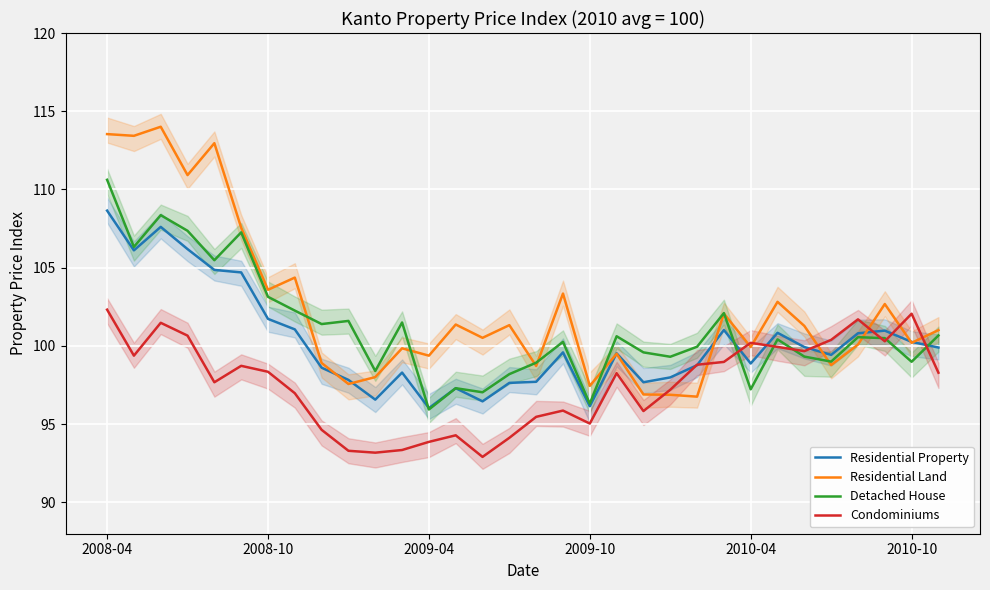

Reading left to right, list all the values displayed in this chart.

Residential Property: 108.7	106.1	107.6	106.2	104.9	104.7	101.7	101.1	98.6	97.8	96.6	98.3	96.0	97.3	96.5	97.6	97.7	99.6	96.2	99.5	97.7	98.0	98.8	101.0	98.9	100.8	99.9	99.4	100.8	101.0	100.3	99.9
Residential Land: 113.5	113.4	114.0	110.9	113.0	107.6	103.6	104.4	98.9	97.6	98.0	99.8	99.4	101.4	100.5	101.3	98.7	103.3	97.5	99.5	96.9	96.9	96.8	102.1	99.9	102.8	101.3	98.8	100.1	102.7	100.2	101.0
Detached House: 110.6	106.3	108.4	107.4	105.5	107.3	103.1	102.3	101.4	101.6	98.4	101.5	95.9	97.3	97.0	98.2	98.9	100.3	96.3	100.6	99.6	99.3	100.0	102.1	97.2	100.4	99.3	99.0	100.6	100.5	99.0	100.7
Condominiums: 102.3	99.4	101.5	100.7	97.7	98.7	98.3	97.0	94.6	93.3	93.2	93.3	93.9	94.3	92.9	94.1	95.5	95.9	95.0	98.3	95.8	97.2	98.8	99.0	100.2	99.9	99.7	100.4	101.7	100.3	102.1	98.3